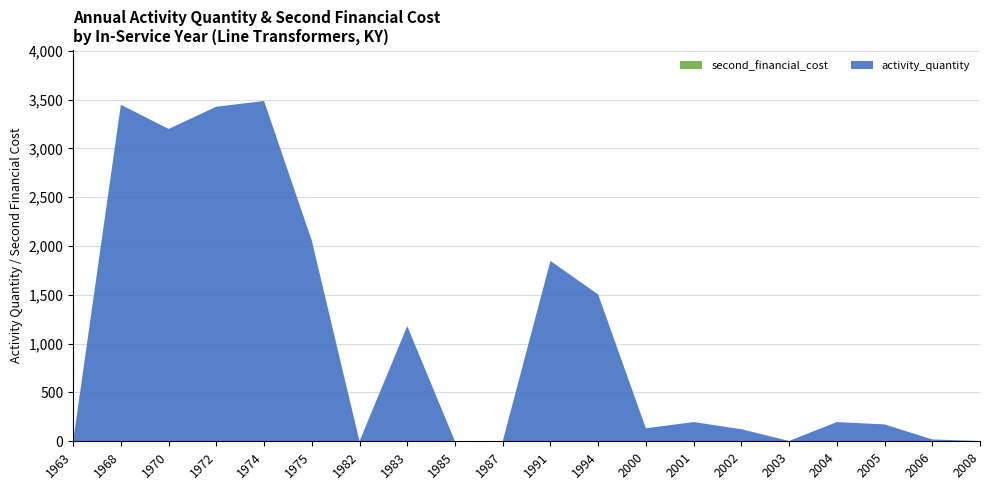

Reading right to left, list all the values displayed in this chart.

activity_quantity: 3	19	173	197	3	124	197	133	1504	1848	0	0	1180	0	2056	3486	3428	3200	3448	0
second_financial_cost: 0	0	0	0	0	0	0	0	0	0	0	0	0	0	0	0	0	0	0	0